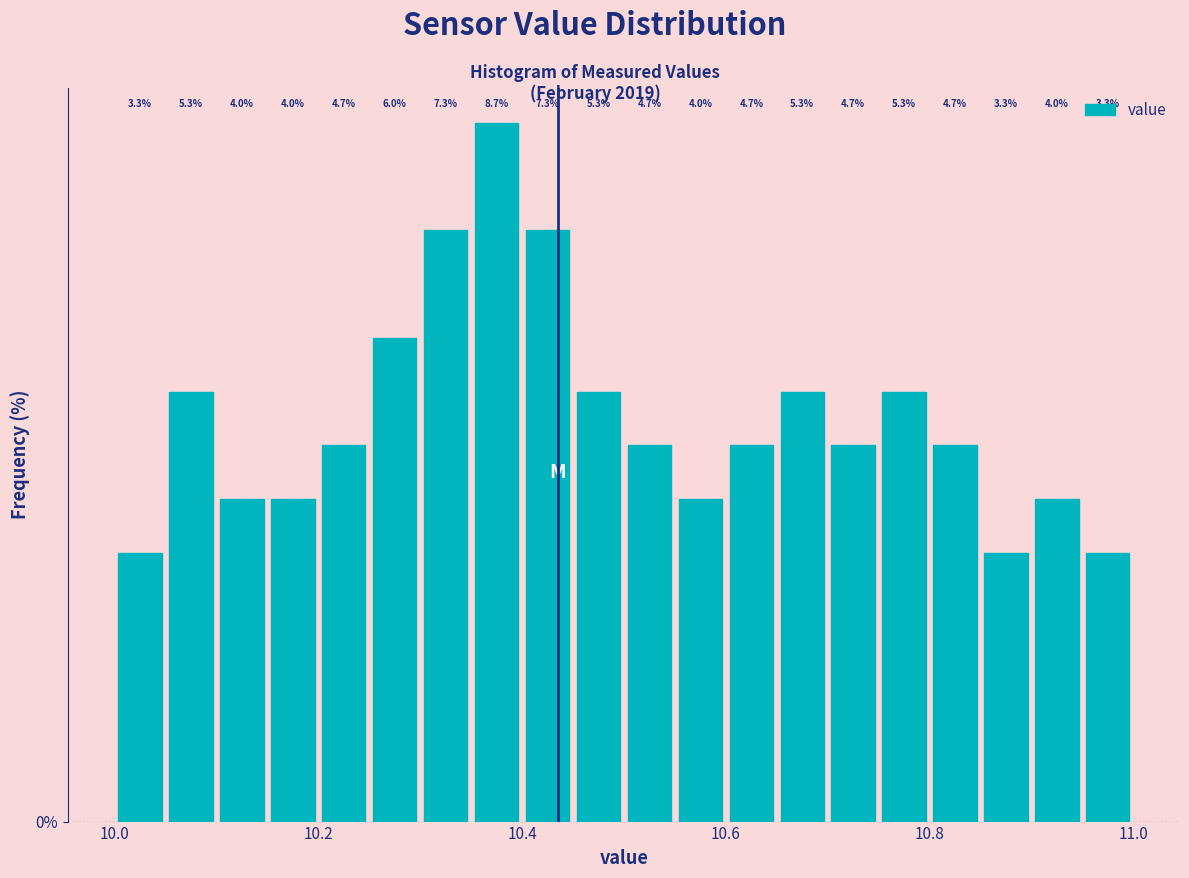

Around what value on the x-axis is the tallest bar? Give the approximate position of its centre, as read against the axis.

10.38